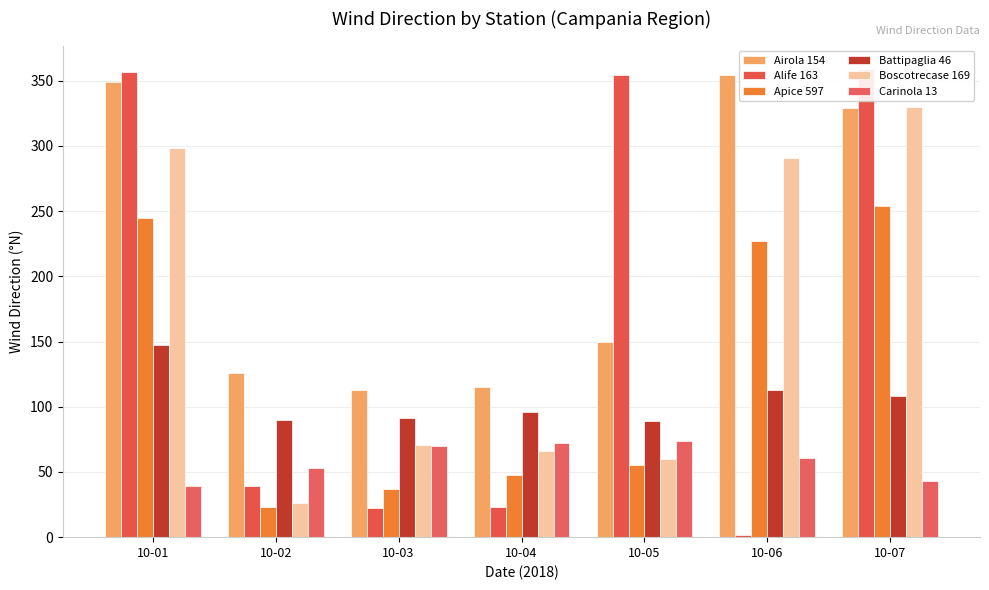

How many data points does each series have?

7